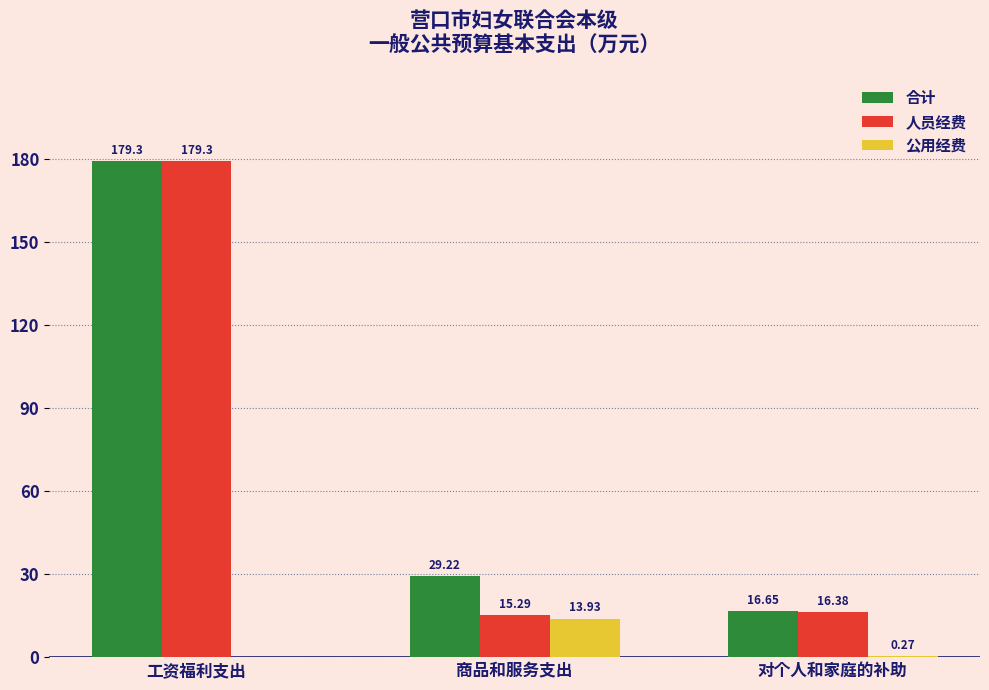

At which label does 合计 first exceed 29?

工资福利支出